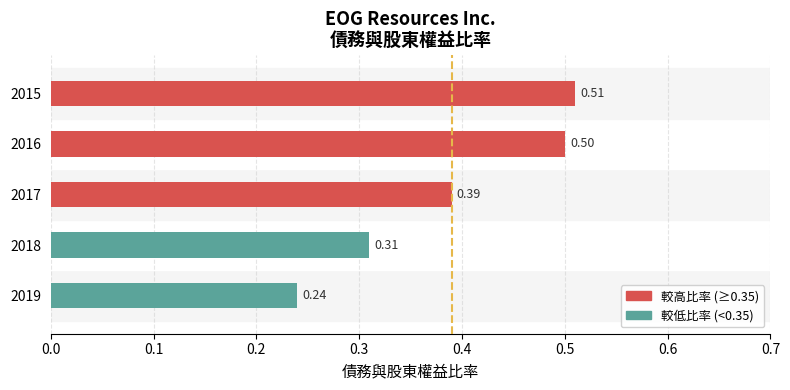

Are the bars grouped side by side (vs. stacked)?

No